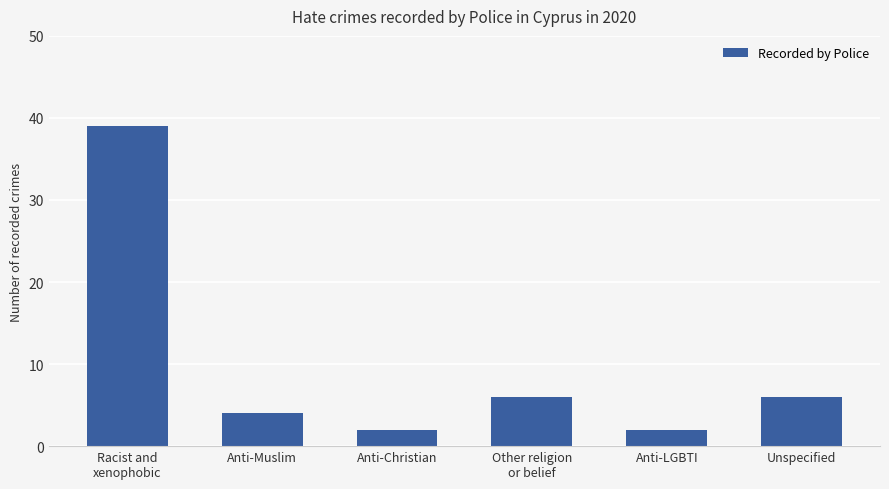

Reading right to left, list all the values displayed in this chart.

6	2	6	2	4	39